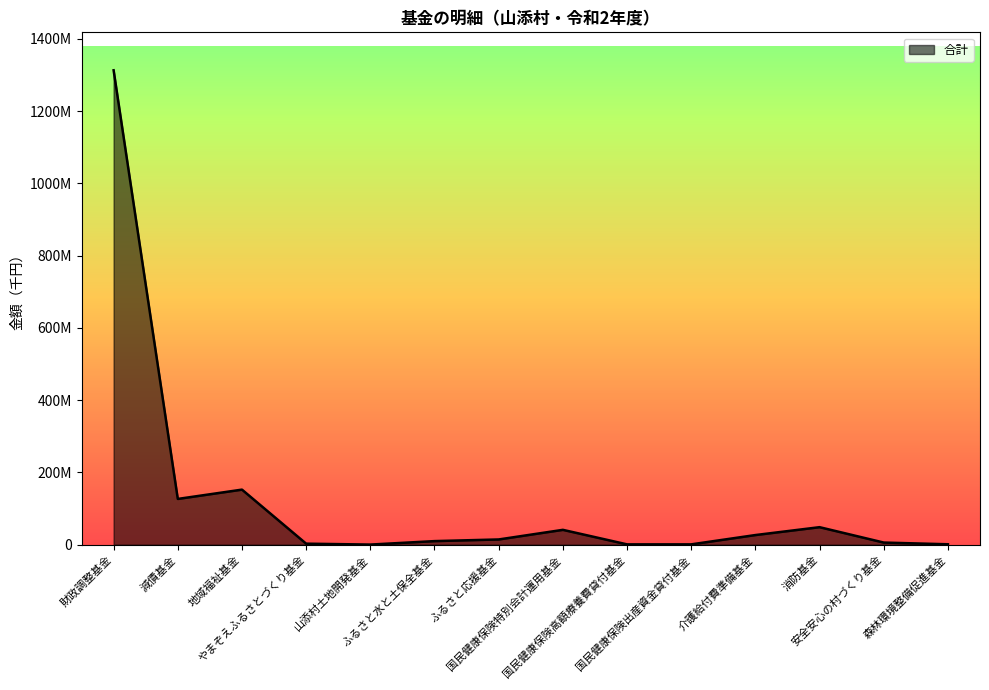

What is the value of the 14th point from the left?

1230000